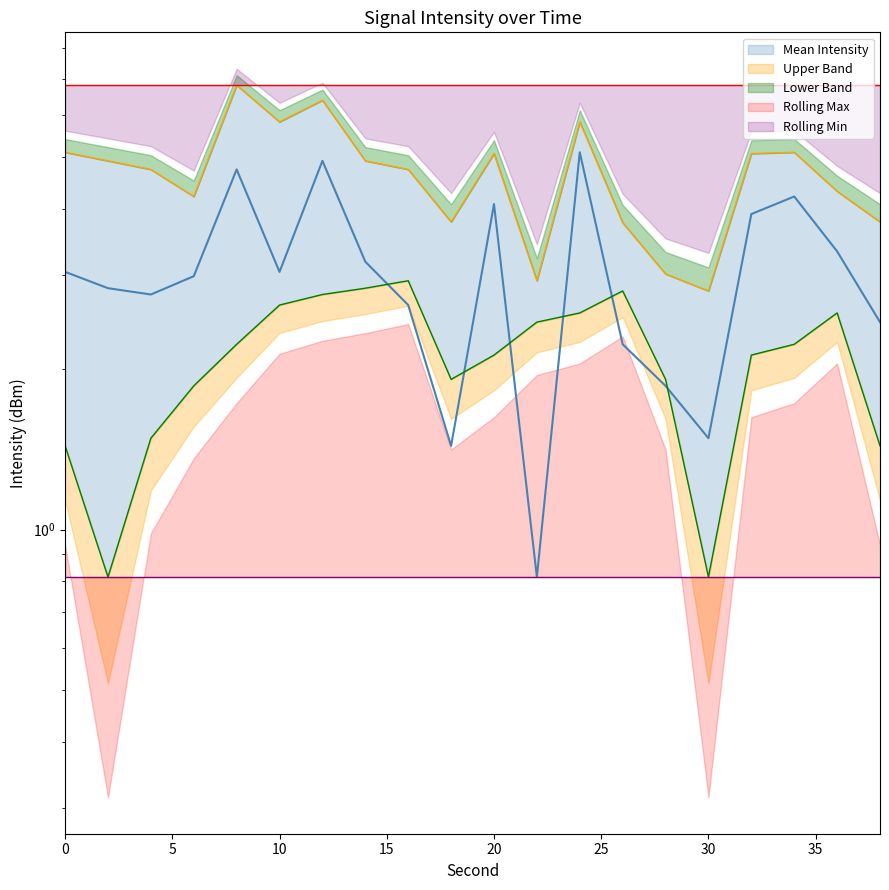

Which has a higher value, 36 or 12?

12